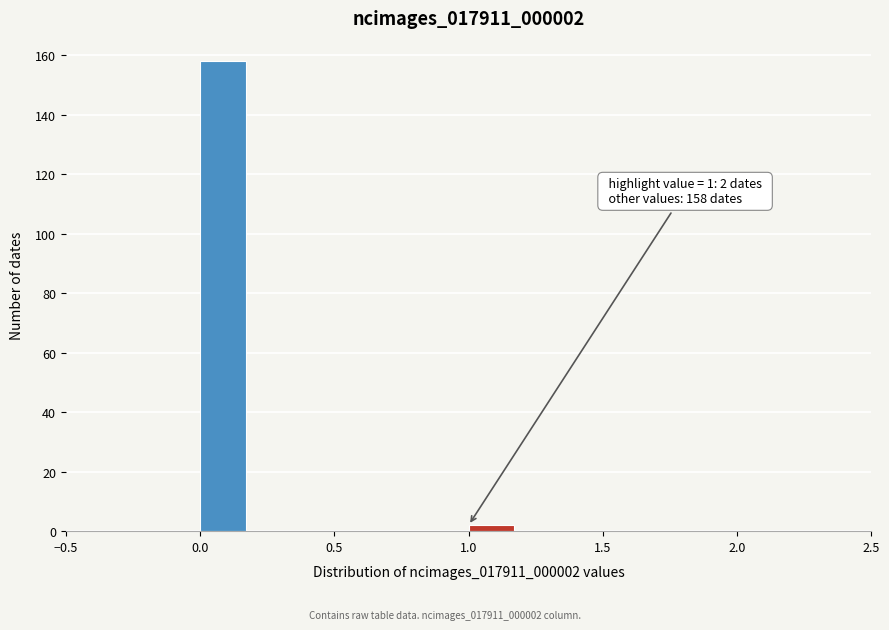

Over which range of the x-axis is the bar tallest?

0.0 to 0.2